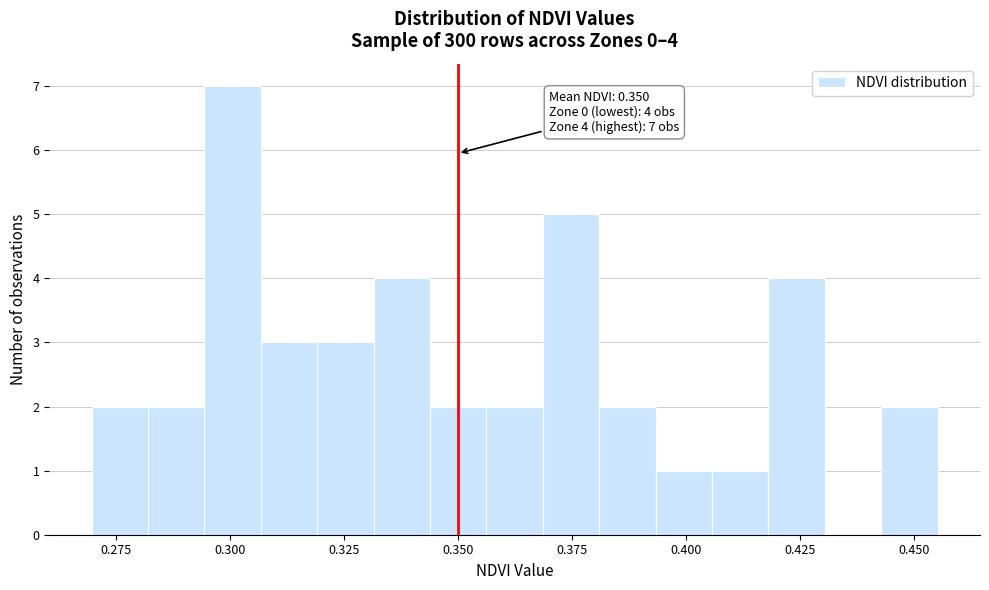

Around what value on the x-axis is the tallest bar? Give the approximate position of its centre, as read against the axis.

0.300